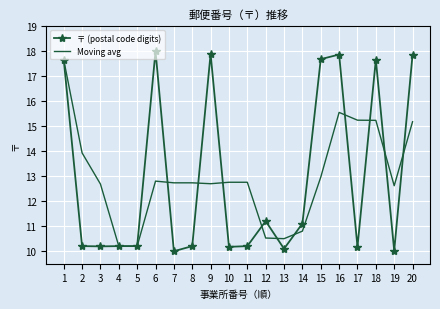

Which series has the largest range (max minus min)?

〒 (postal code digits)